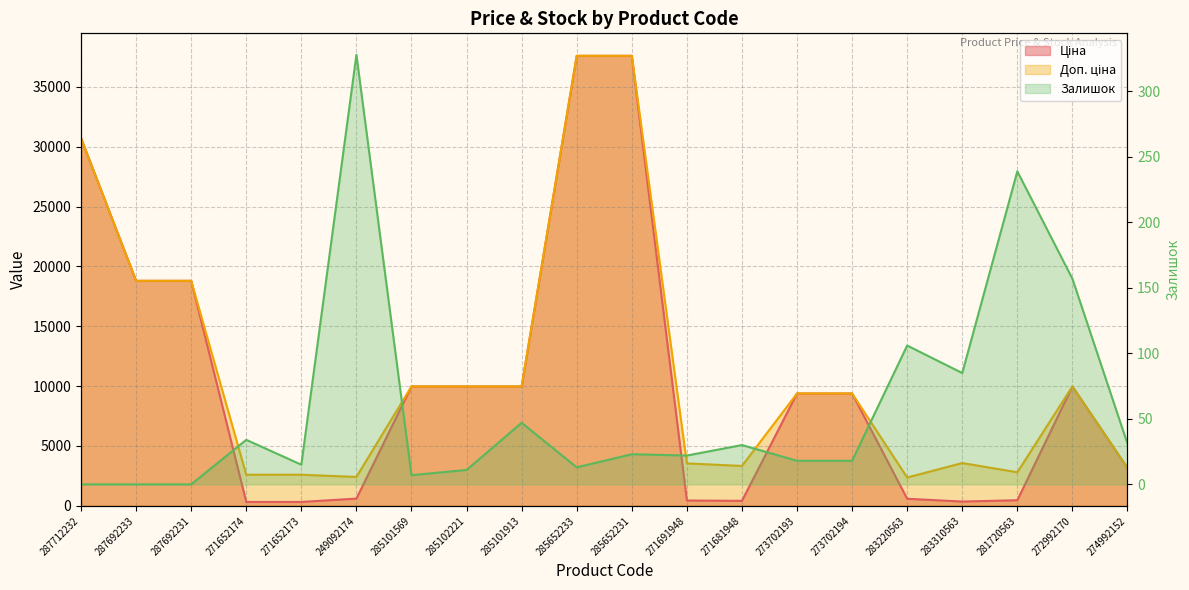

How many data points in Доп. ціна are less than 9383?

9